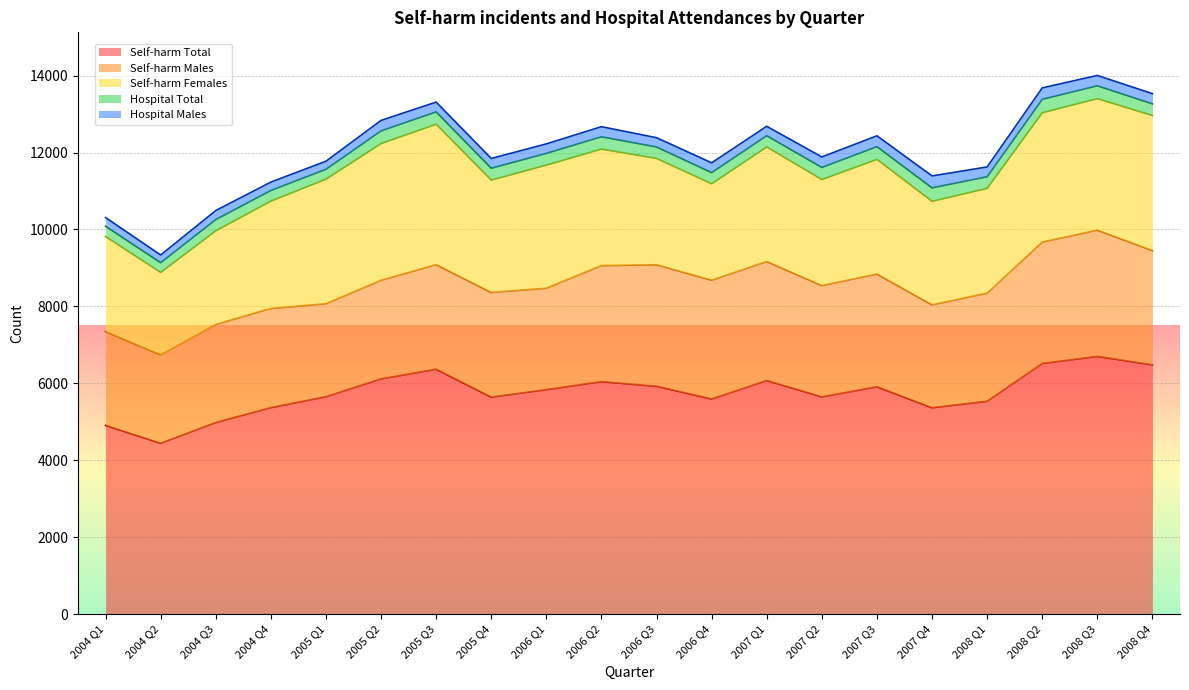

At which label is Self-harm Females closest to 2896?

2005 Q4